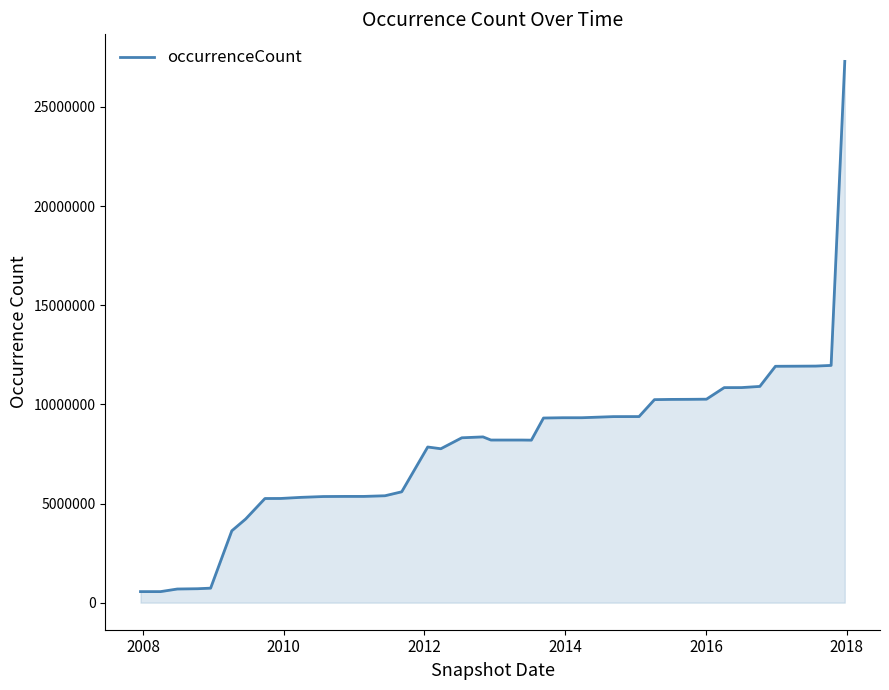

Does the chart display data point markers on the line(s)?

No